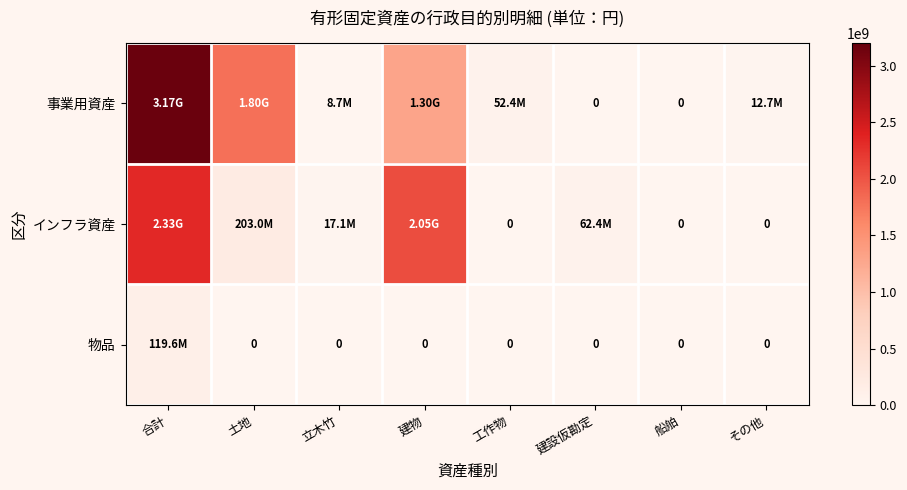

What is the difference between the 事業用資産 values at 建設仮勘定 and 合計?

3171068381